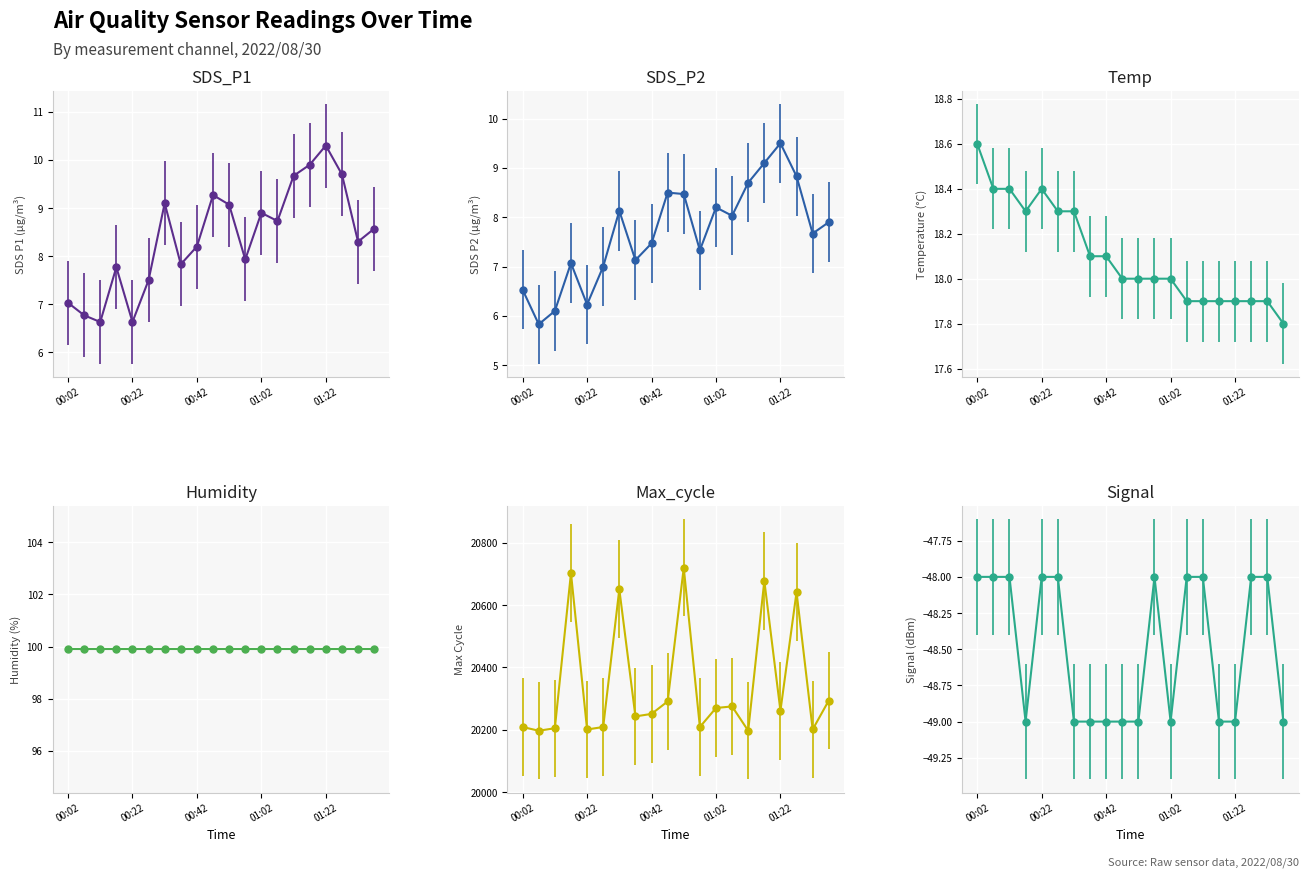

Is this an area chart (filled region under the line)?

No